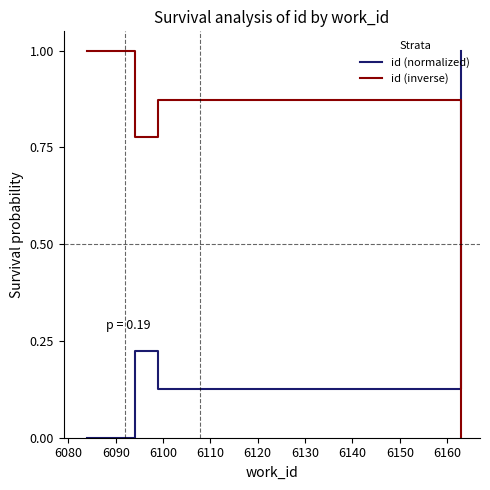

What is the difference between the maximum and minimum values in the id (inverse) series?

1.0